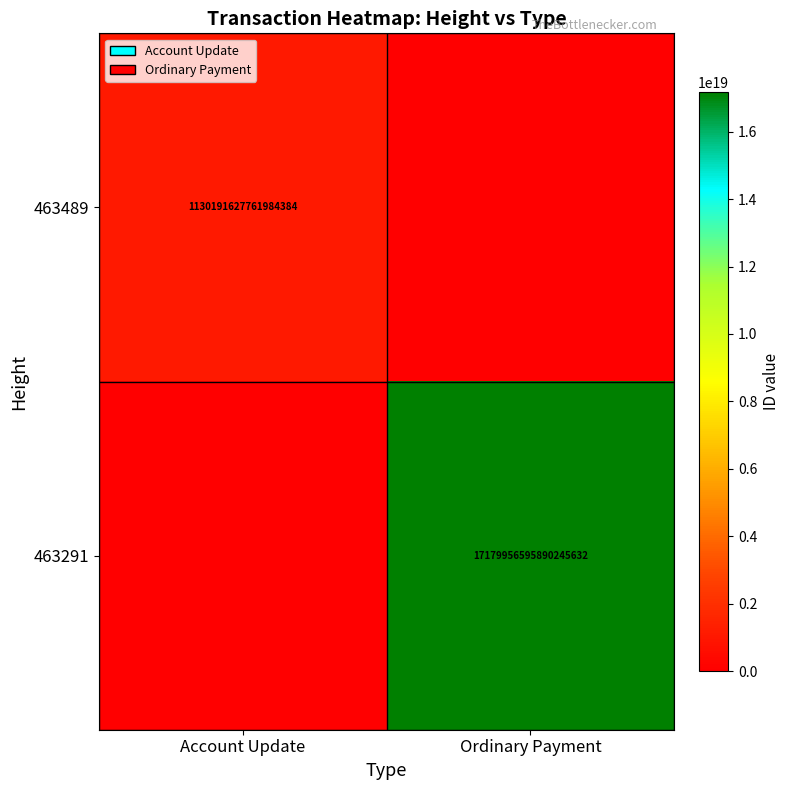

The 463291 series shows 17179956595890245632 at Ordinary Payment. True or false?

True